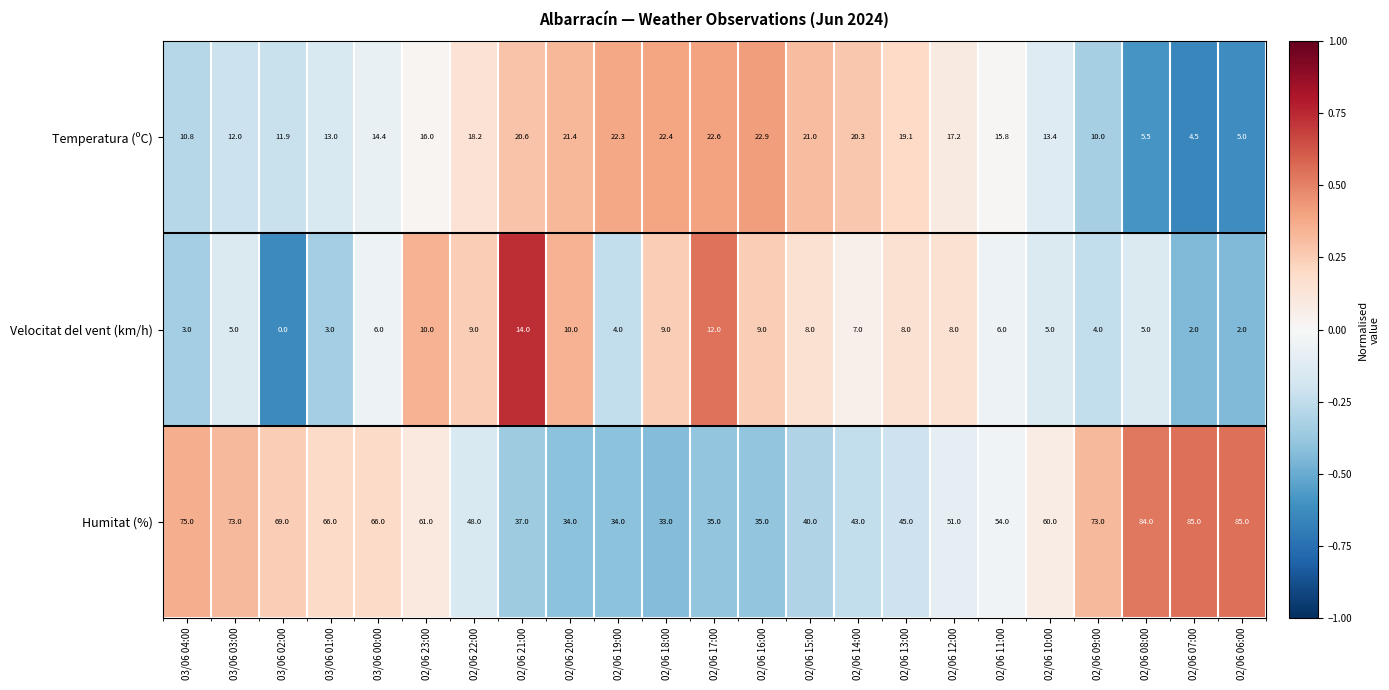

List the series in order of their peak value, lowest first.

Velocitat del vent (km/h), Temperatura (ºC), Humitat (%)